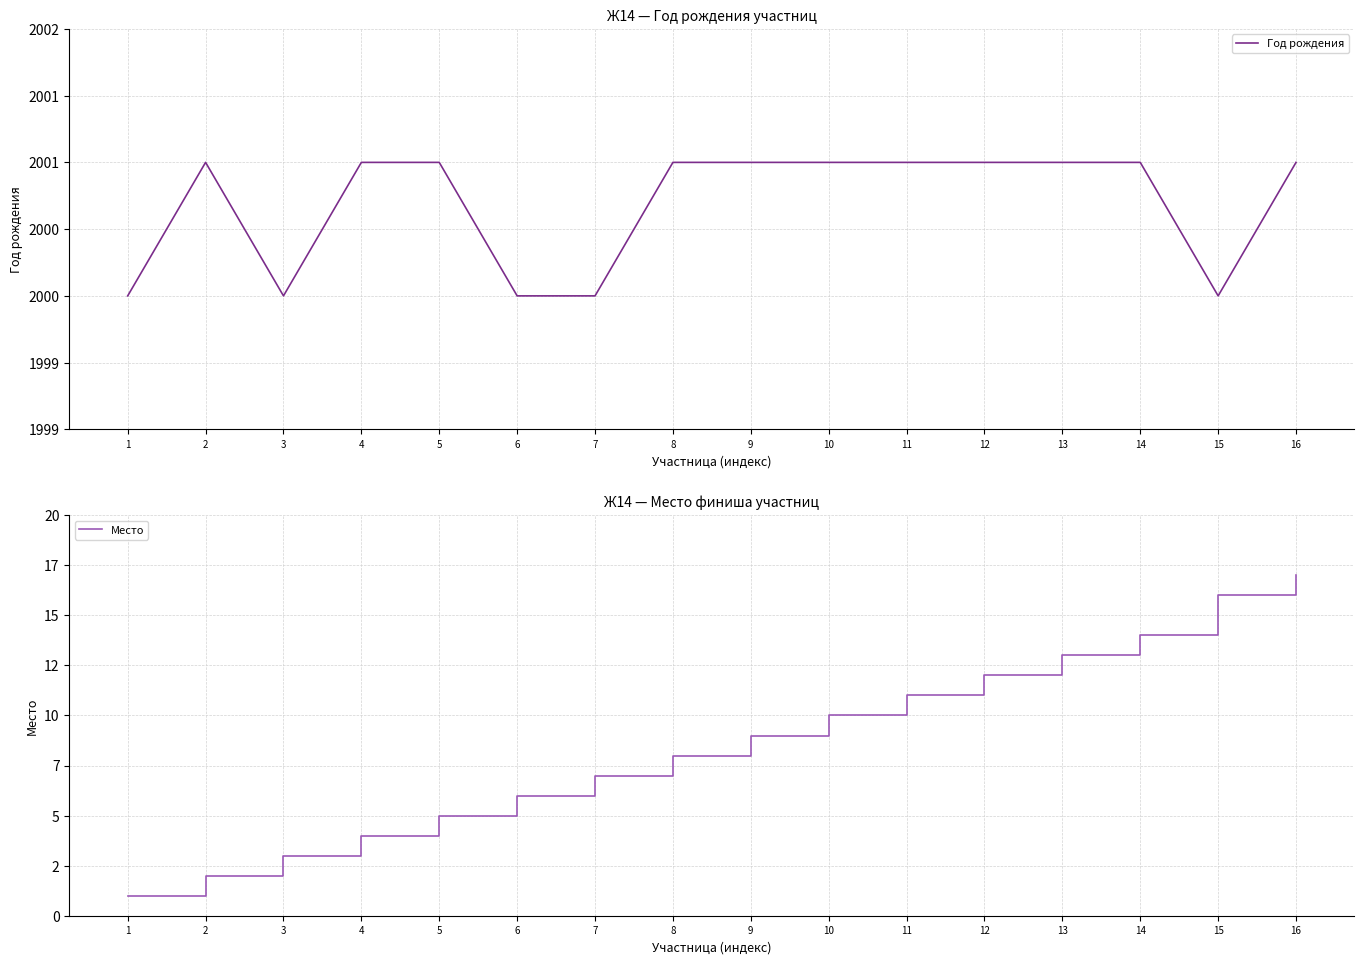

The Год рождения series shows 2001 at 14. True or false?

True